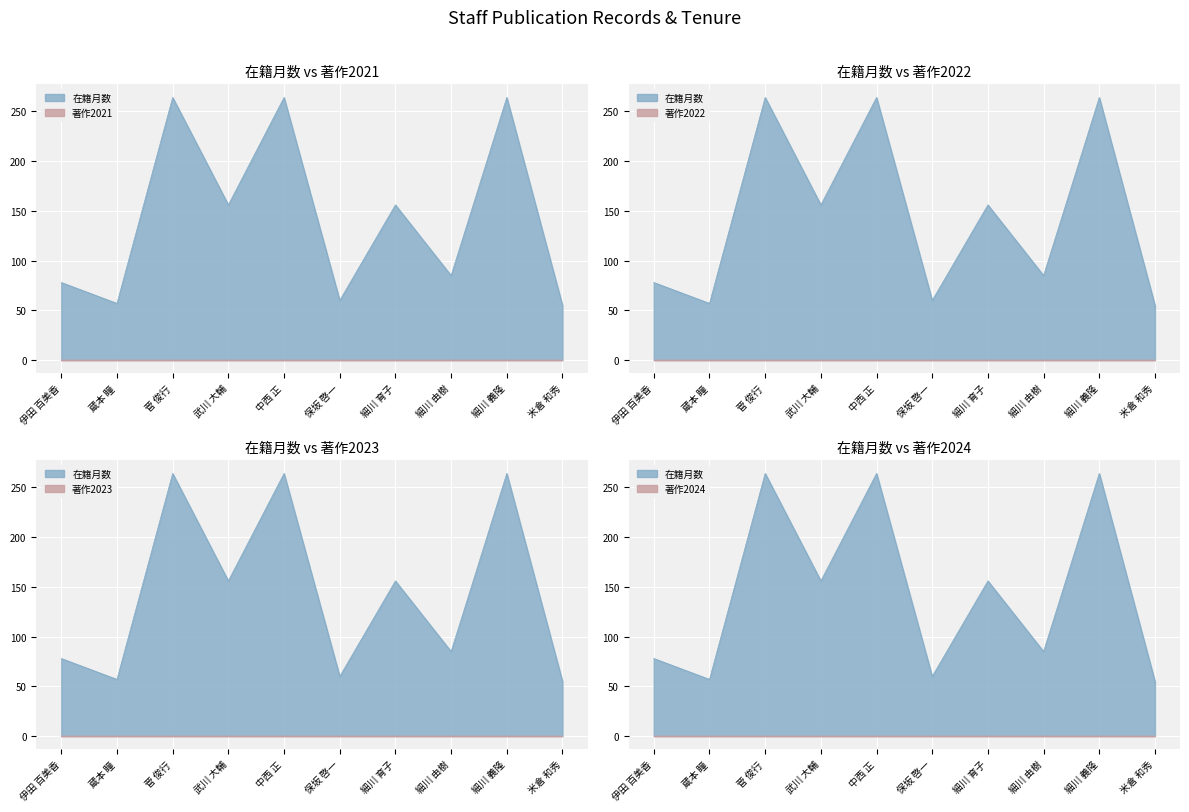

Rank the series by their maximum value, from highest to lowest.

在籍月数, 著作2021, 著作2022, 著作2023, 著作2024